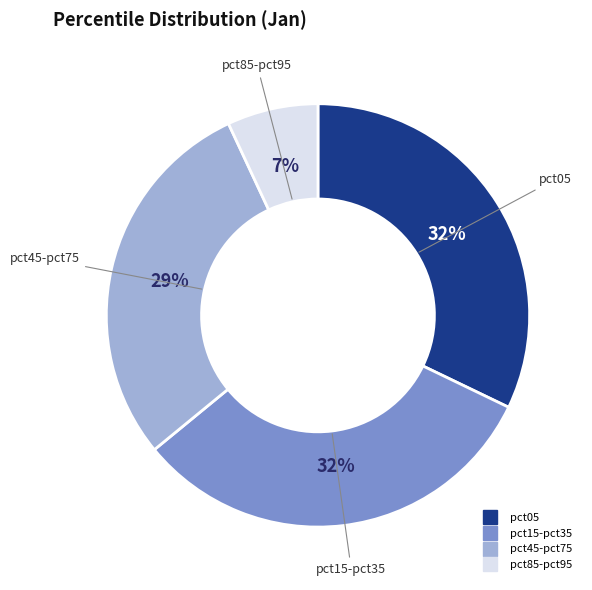

Does any single category account for the majority?

No